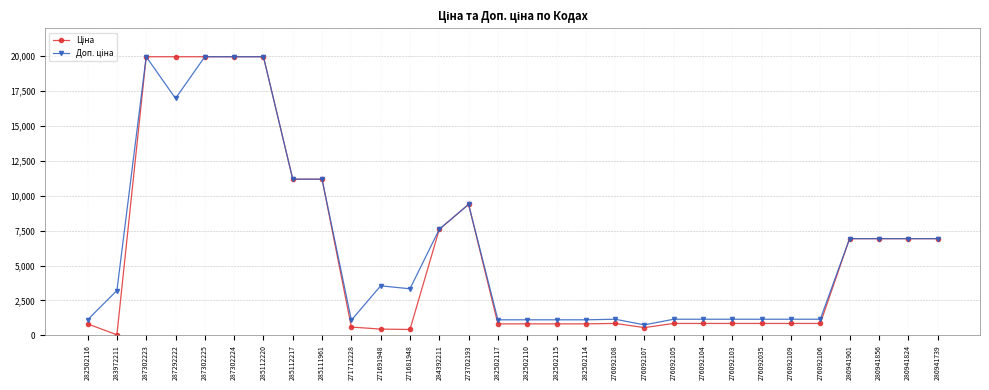

Does the chart have visible grid lines?

Yes